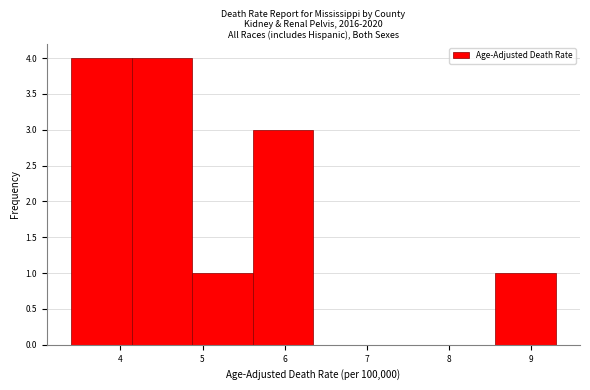

What is the height of the bar covering 8.6 to 9.3 on the x-axis? Neither the bar edges nor the heights are printed on the chart, so give them approximately, as read against the axes.

1